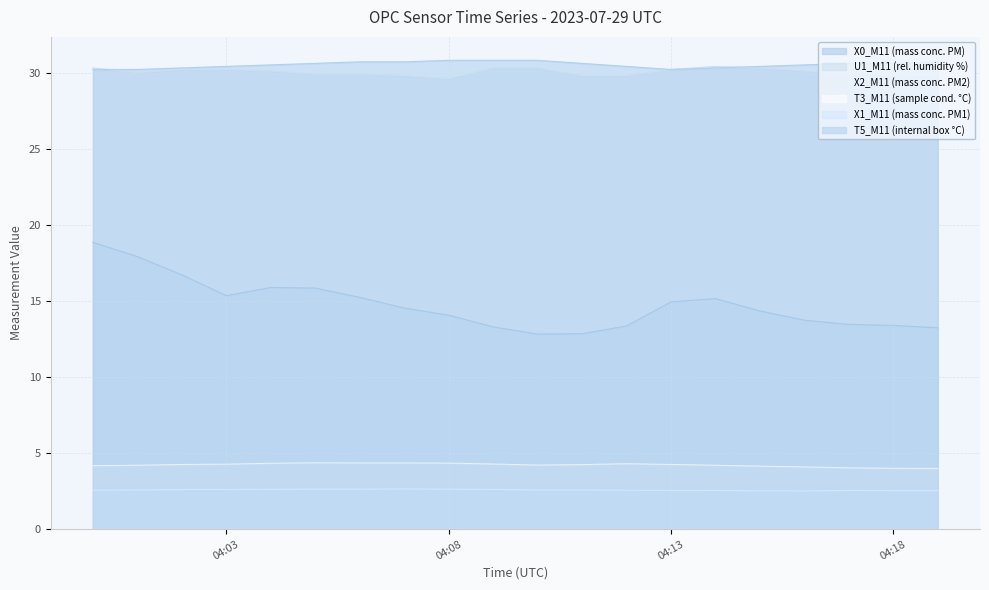

The value of U1_M11 (rel. humidity %) at 04:03 is 14.3. True or false?

False